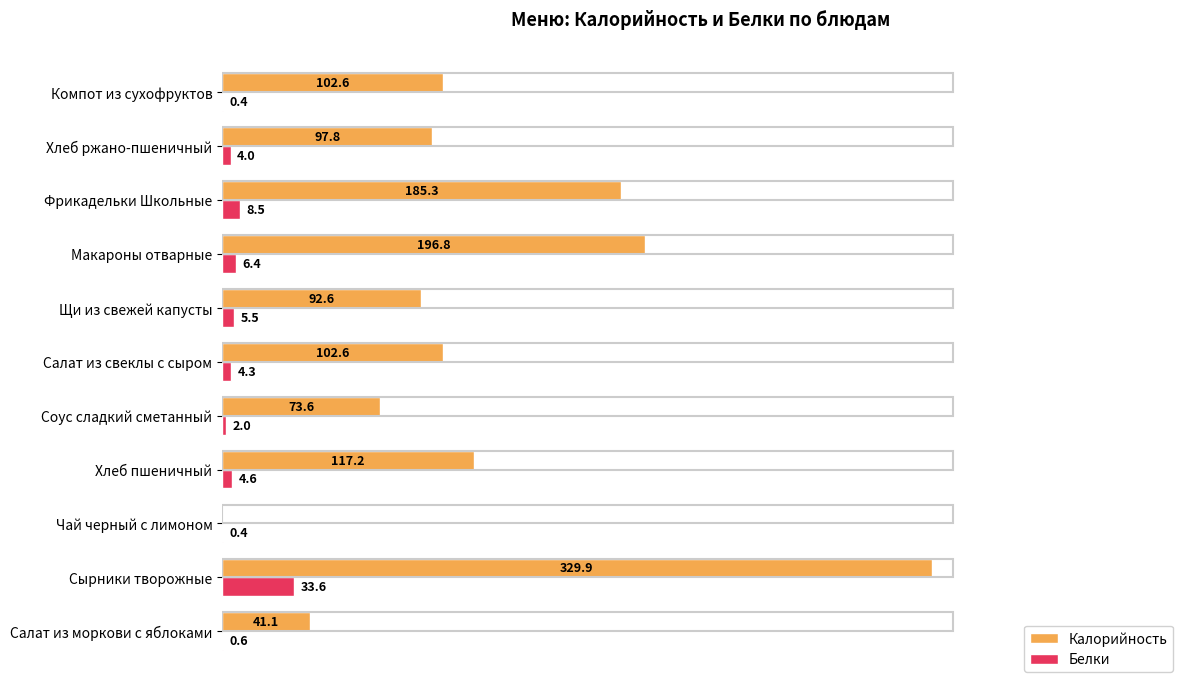

At which label is Белки closest to 17?

Фрикадельки Школьные